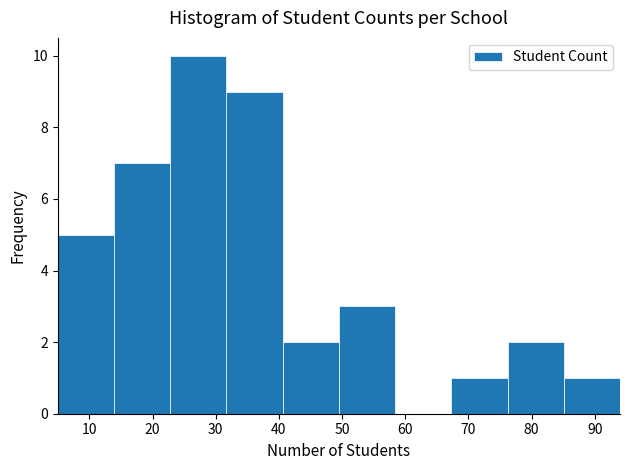

Reading left to right, transcribe this chart: for each bar, give the range it covers on the x-axis and its height. Neither the bar edges nor the heights are printed on the chart, so give them approximately, as read against the axes.

5.0 to 13.9: 5
13.9 to 22.8: 7
22.8 to 31.7: 10
31.7 to 40.6: 9
40.6 to 49.5: 2
49.5 to 58.4: 3
58.4 to 67.3: 0
67.3 to 76.2: 1
76.2 to 85.1: 2
85.1 to 94.0: 1